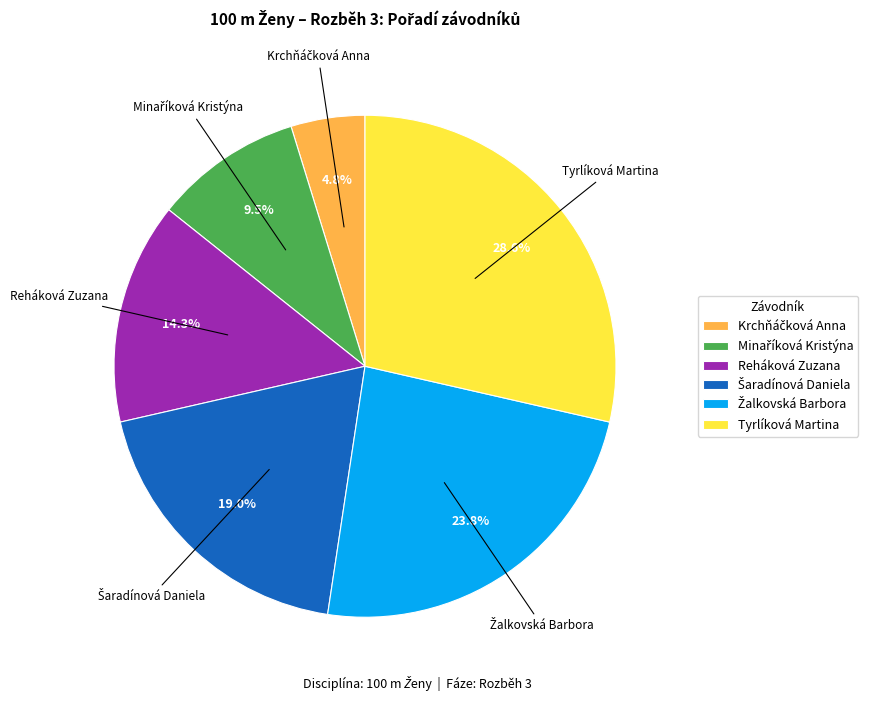

True or false: Tyrlíková Martina accounts for 29% of the total.

True